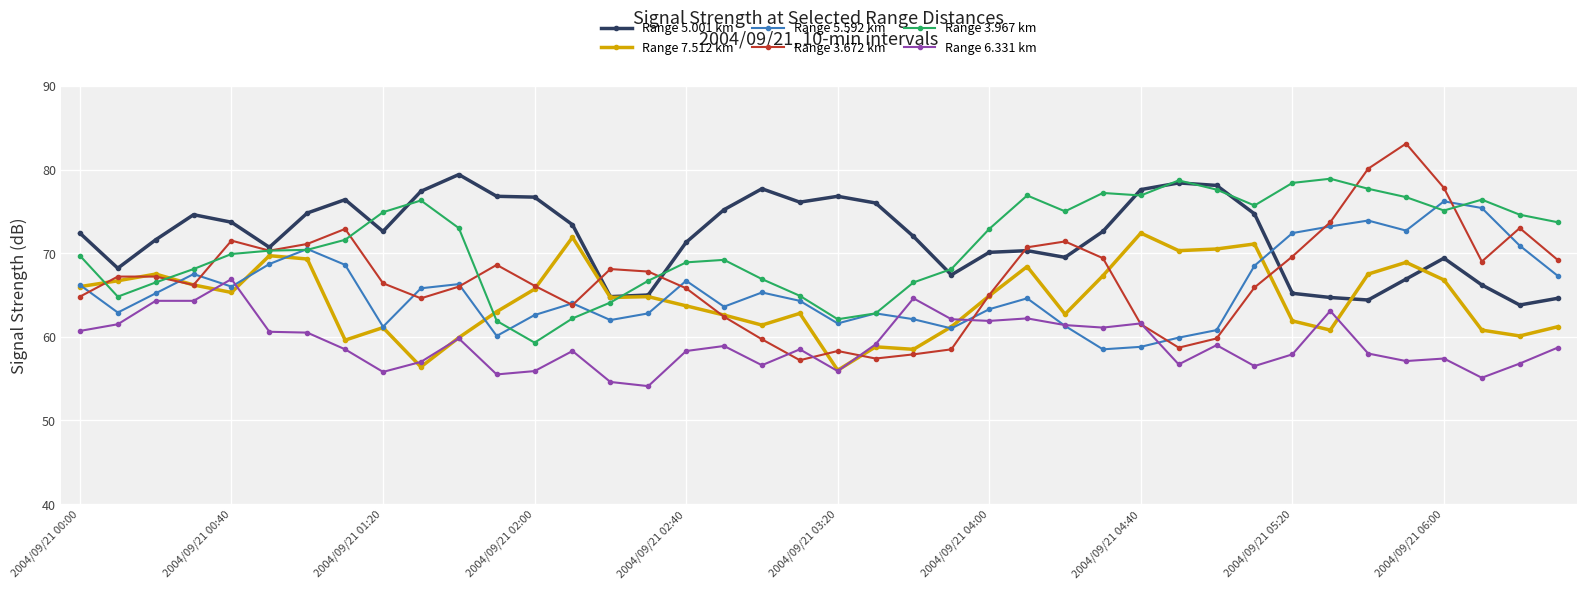

True or false: Range 6.331 km and Range 5.001 km intersect in this chart.

False